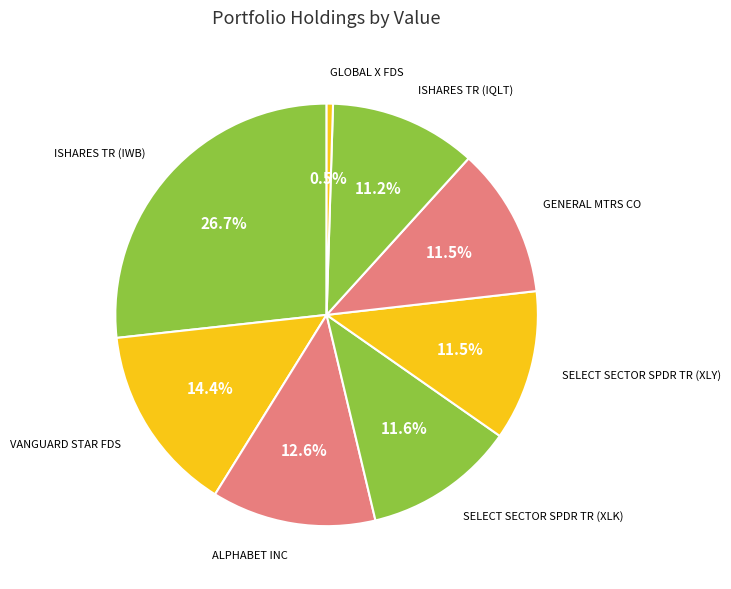

How many slices are in this pie chart?

8